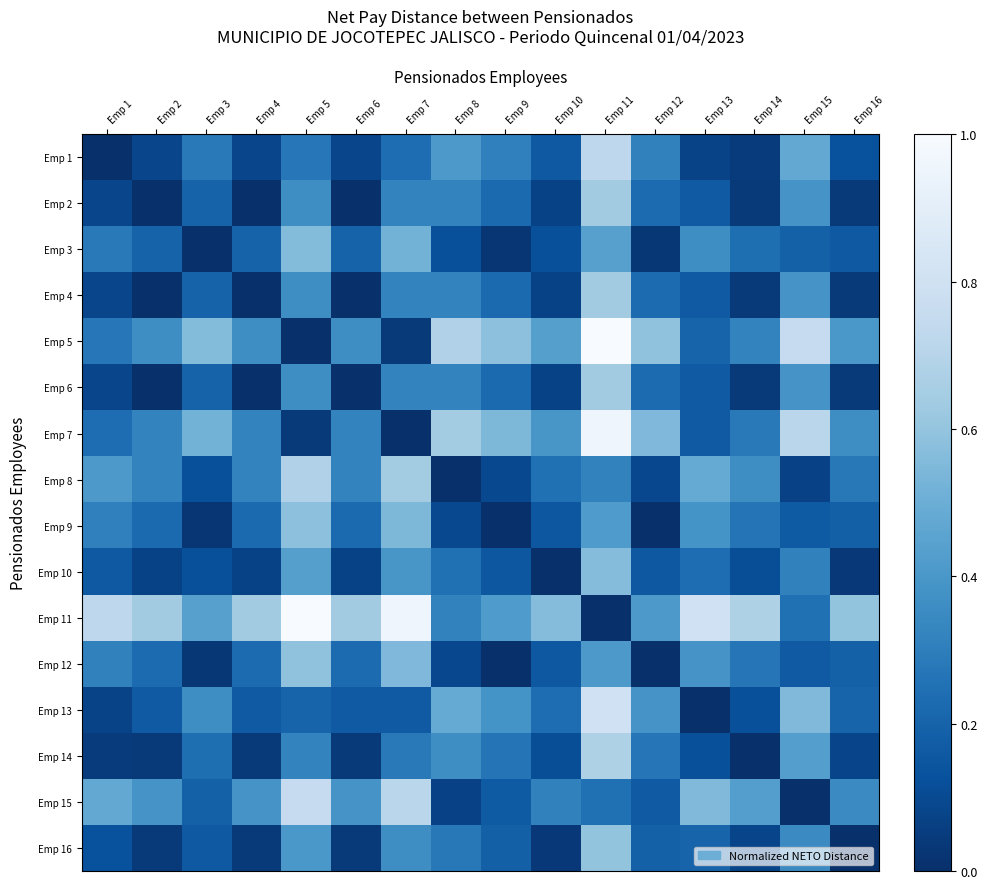

Count the number of data series in this chart.

16